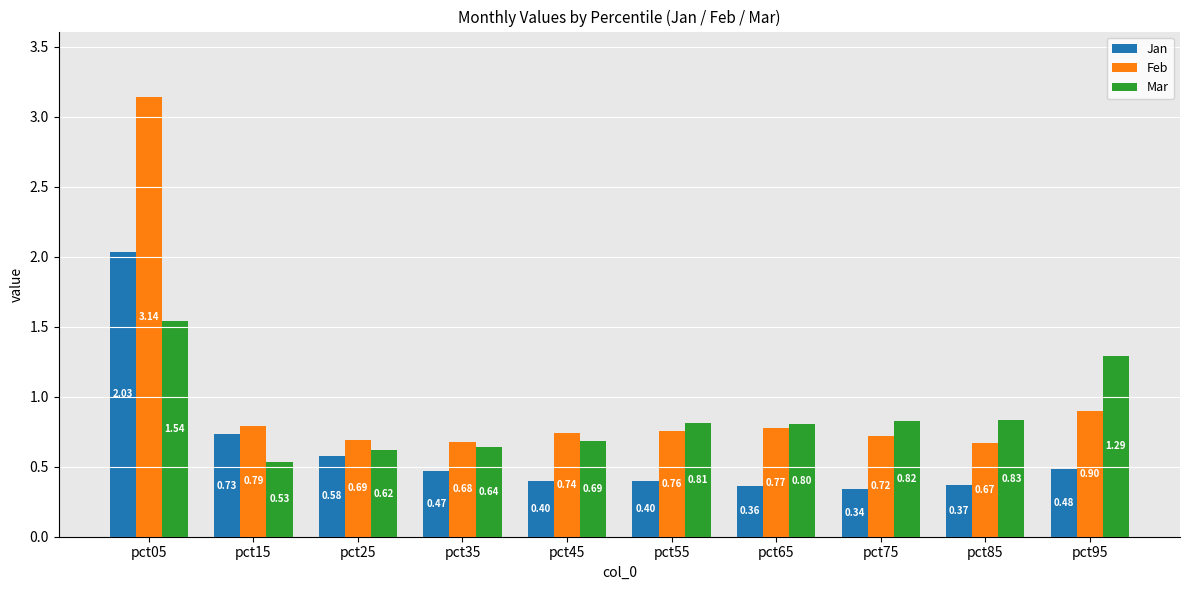

Count the number of data series in this chart.

3